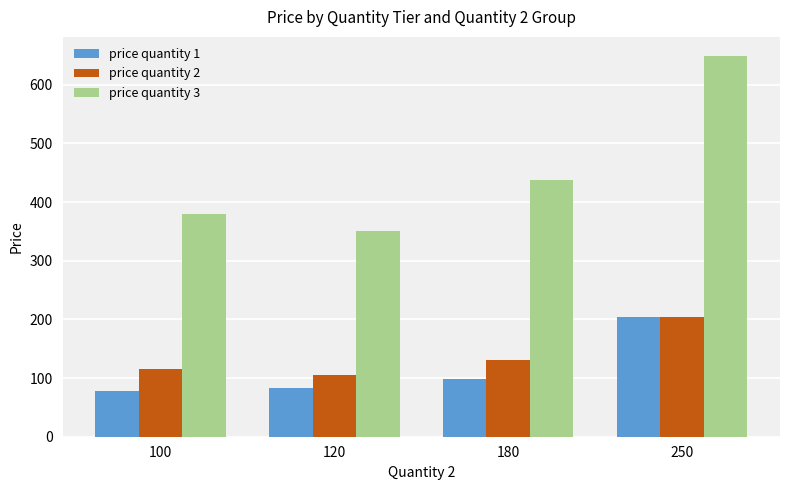

What is the difference between the second highest and minimum values in the price quantity 2 series?

25.6